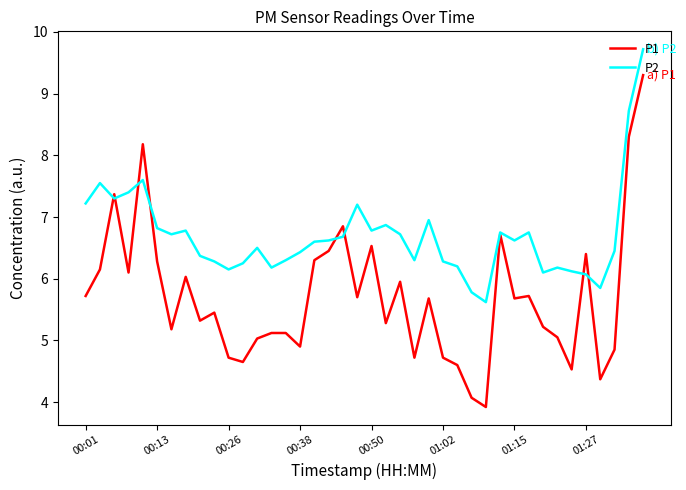

What is the smallest value displayed?

3.9